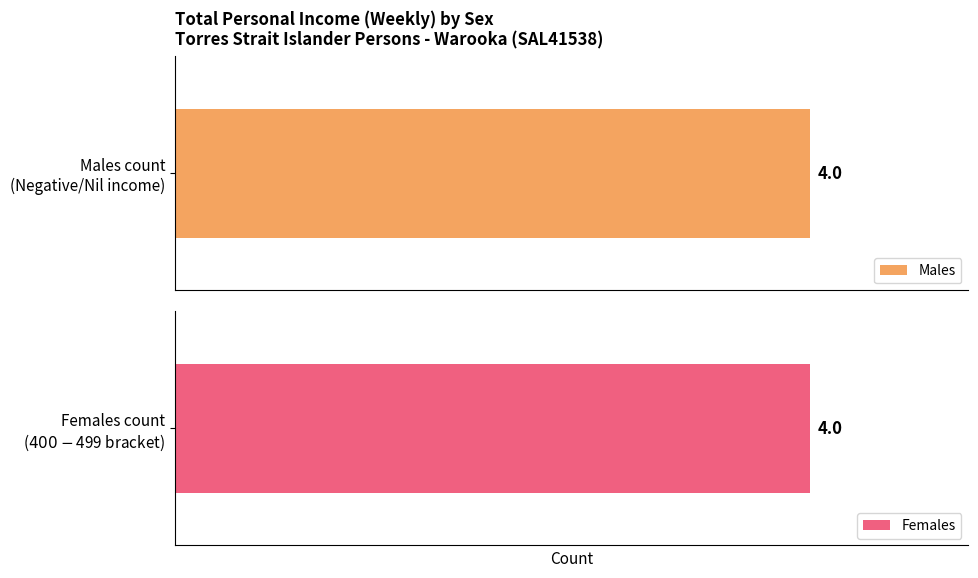

What is the maximum value shown in the chart?

4